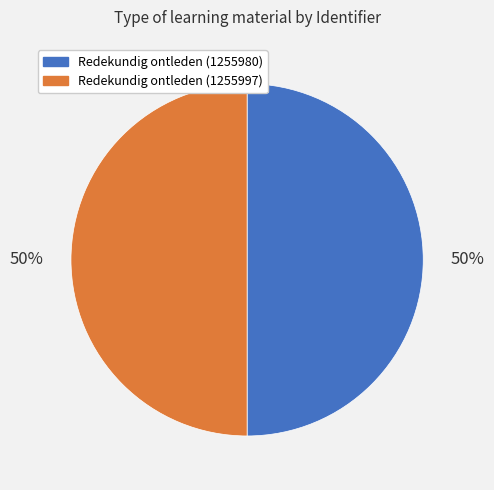

Combined, do Redekundig ontleden (1255997) and Redekundig ontleden (1255980) account for over 50%?

Yes